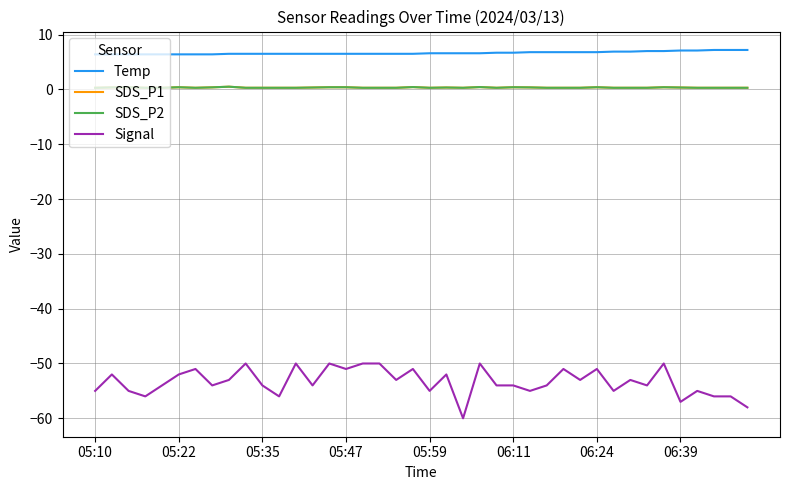

At which category is the sum across all series the highest?

34